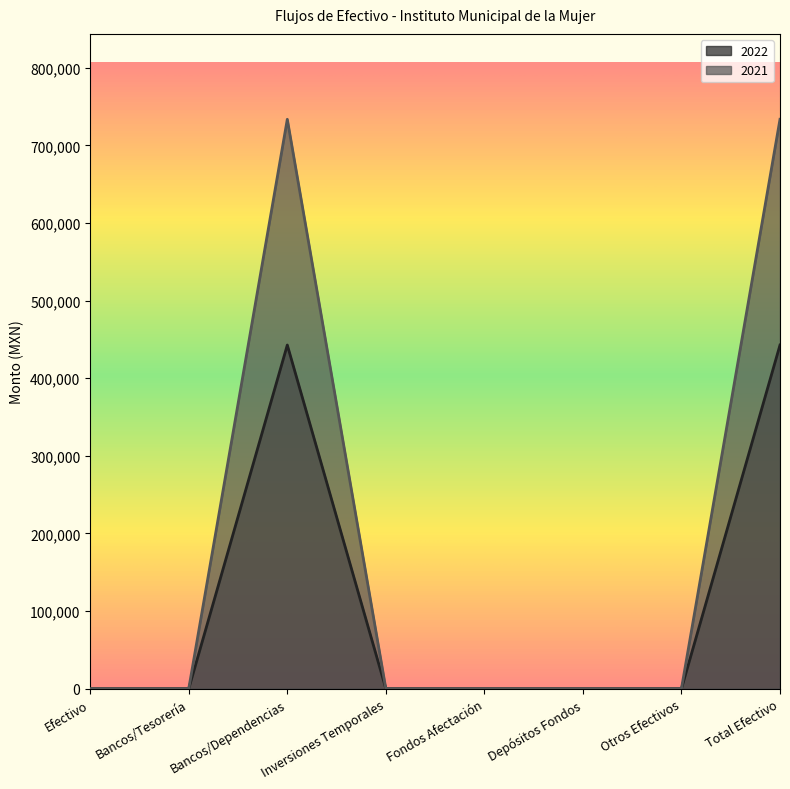

What is the sum of all 2022 values?

885593.4